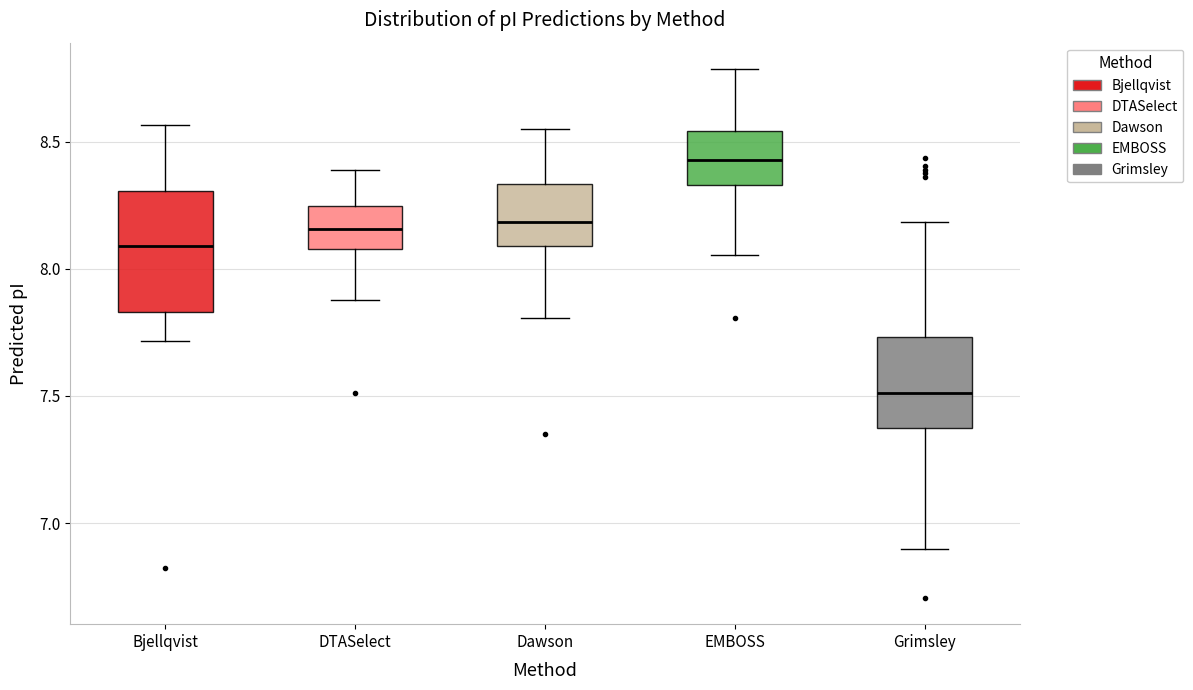

Reading left to right, read every box against the y-axis: the position of its median line, the range the box covers, and the ends of its whiskers. The values are not printed on the chart, so give them approximately, as read against the axis.

Bjellqvist: median 8.10, box 7.85 to 8.30, whiskers 7.70 to 8.55
DTASelect: median 8.15, box 8.10 to 8.25, whiskers 7.90 to 8.40
Dawson: median 8.20, box 8.10 to 8.35, whiskers 7.80 to 8.55
EMBOSS: median 8.45, box 8.35 to 8.55, whiskers 8.05 to 8.80
Grimsley: median 7.50, box 7.35 to 7.75, whiskers 6.90 to 8.20